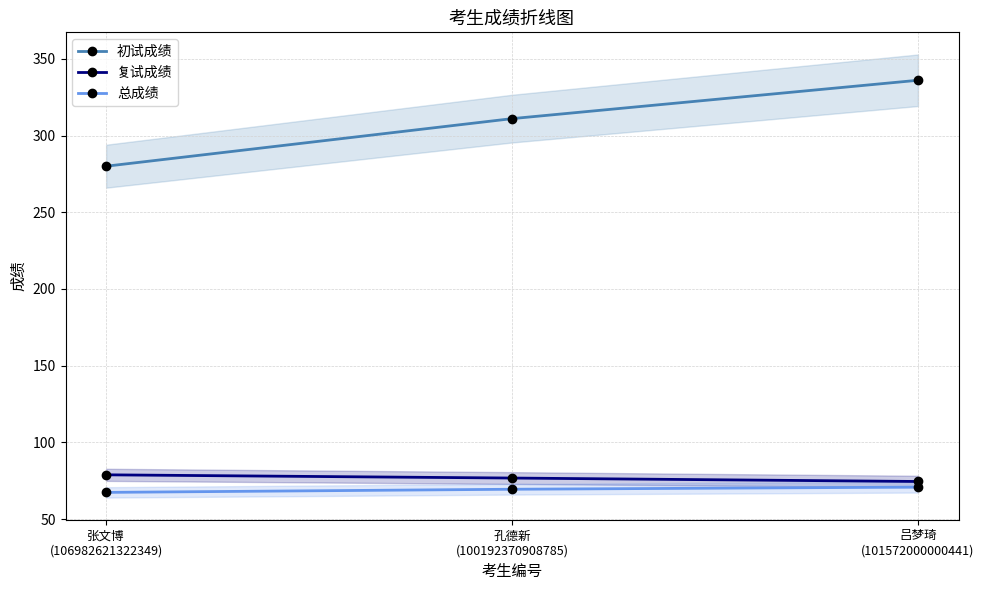

The value of 总成绩 at 张文博
(106982621322349) is 67.5. True or false?

True